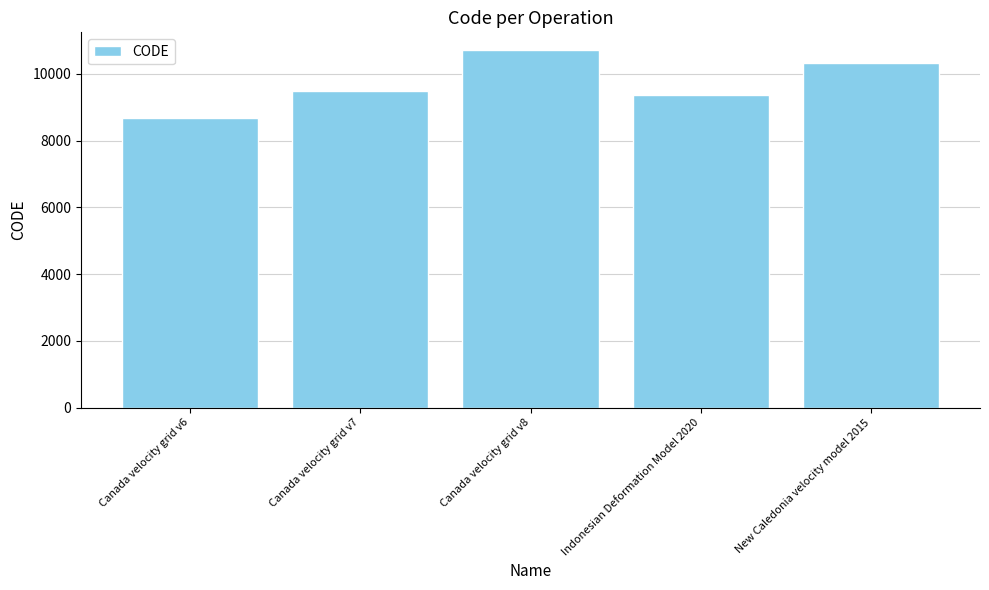

The chart shows a value of 10323 at New Caledonia velocity model 2015. True or false?

True